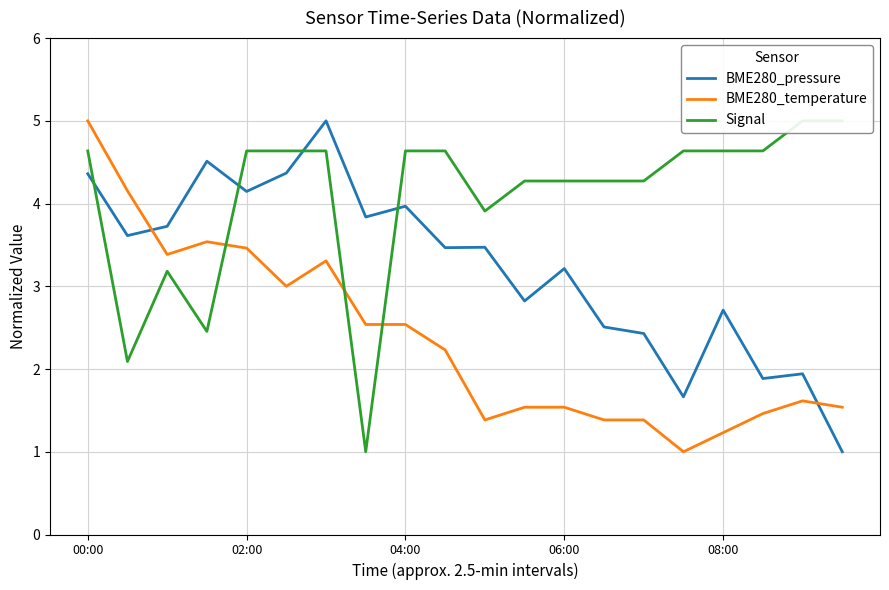

The BME280_temperature series shows 4.0 at 04:00. True or false?

False